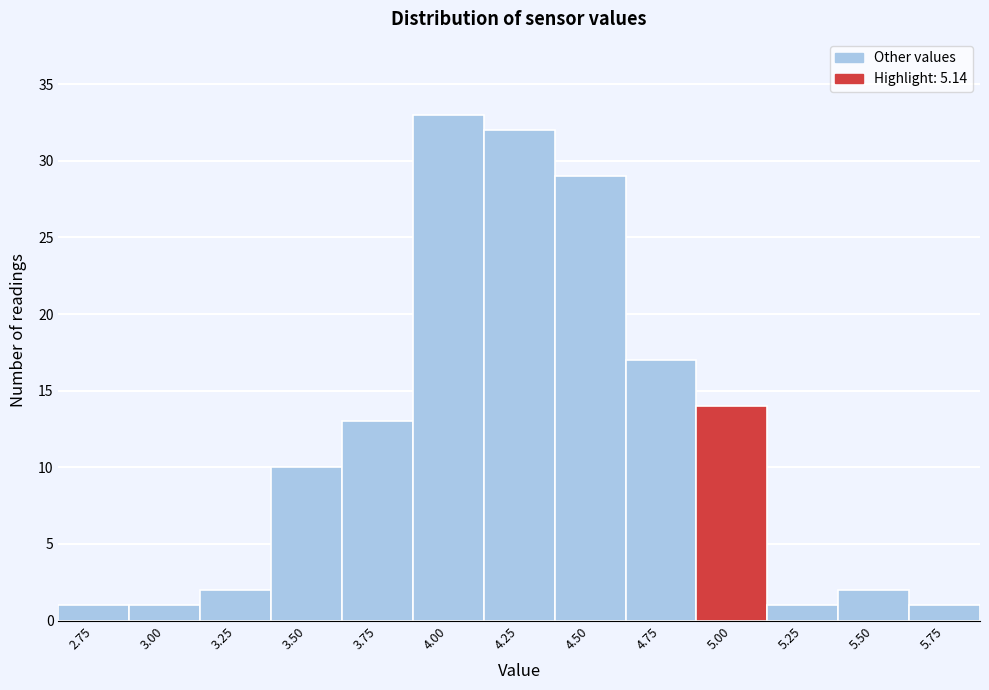

Reading left to right, extract all data points from this chart.

2.75=1	3.00=1	3.25=2	3.50=10	3.75=13	4.00=33	4.25=32	4.50=29	4.75=17	5.00=14	5.25=1	5.50=2	5.75=1